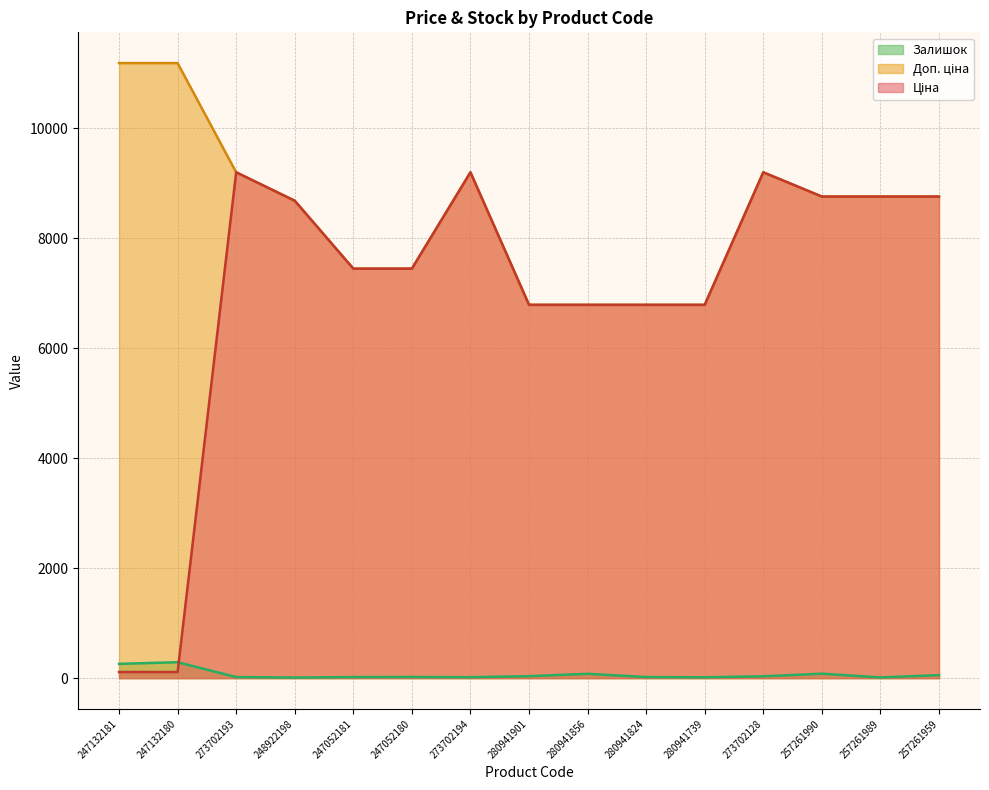

True or false: Залишок and Доп. ціна cross at least once.

False